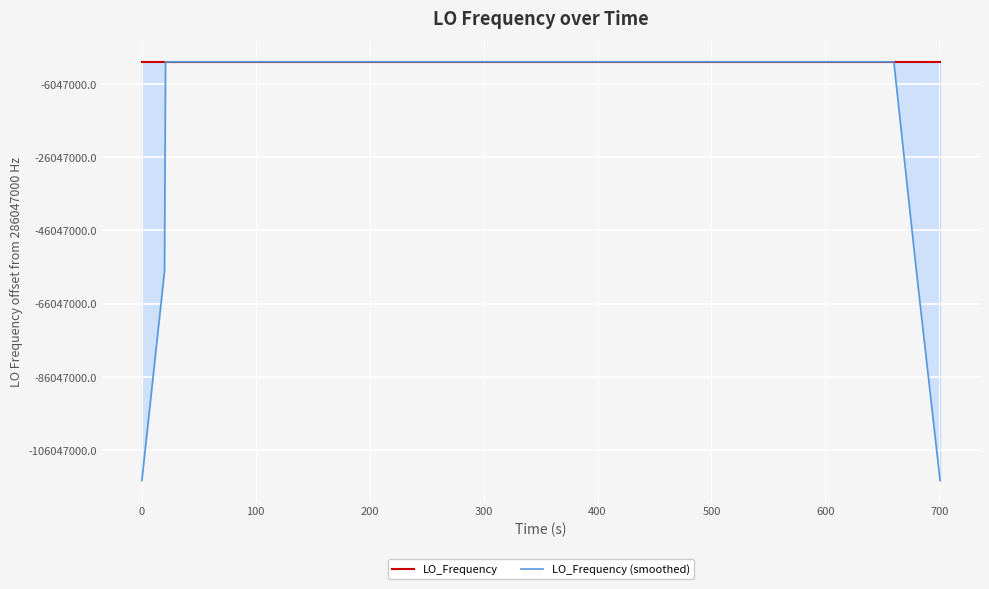

What is the approximate value of LO_Frequency (smoothed) at 200?

286046999.6